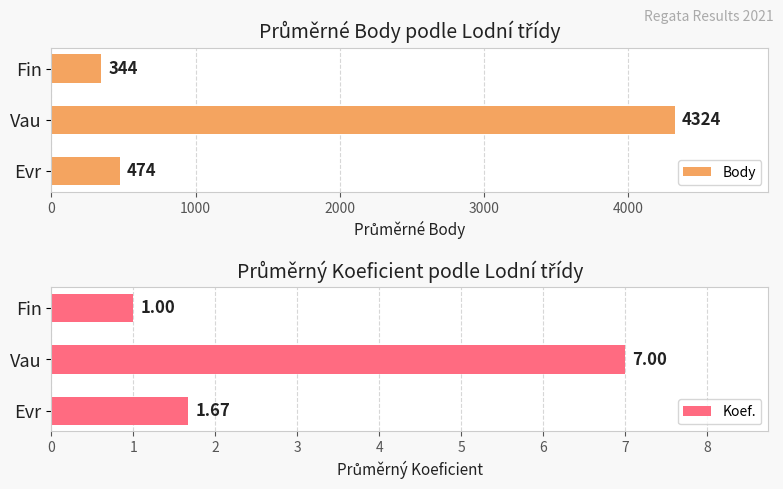

Which series has the widest spread of values?

Body